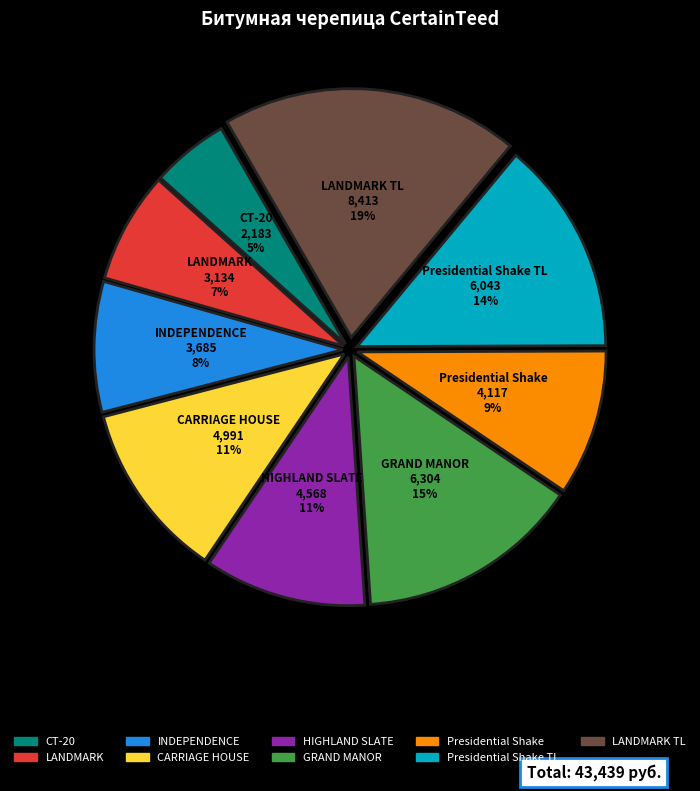

Between CARRIAGE HOUSE and LANDMARK TL, which is larger?

LANDMARK TL